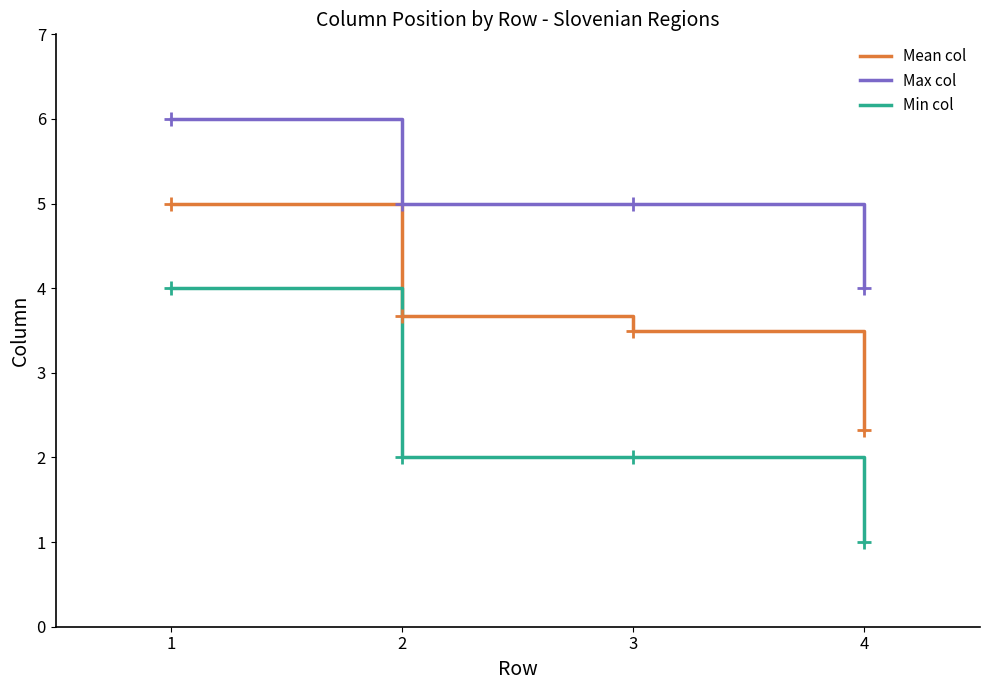

What is the maximum value shown in the chart?

6.0